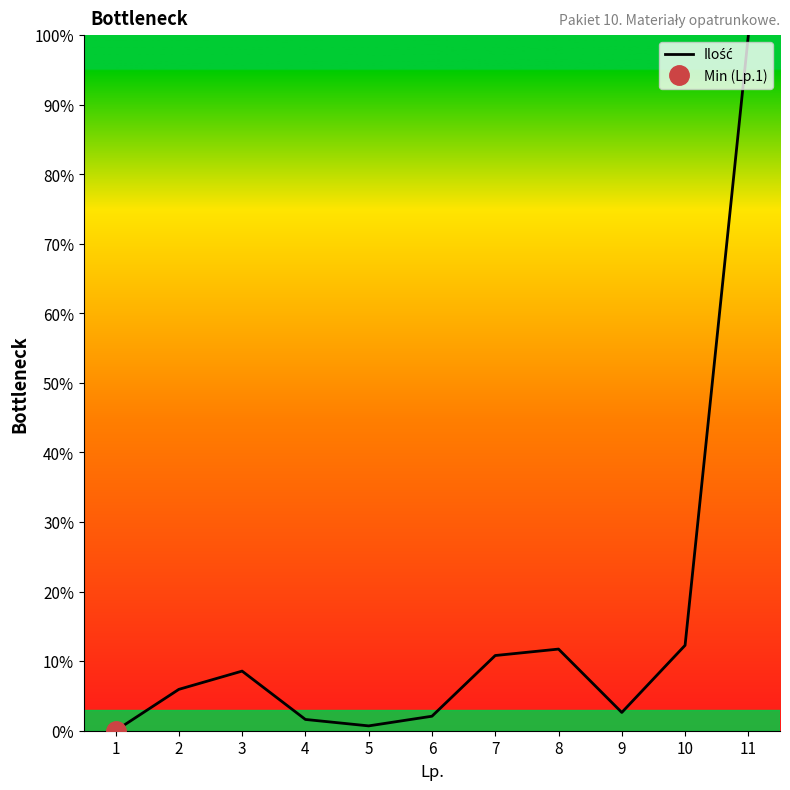

Where is the first local maximum?

3